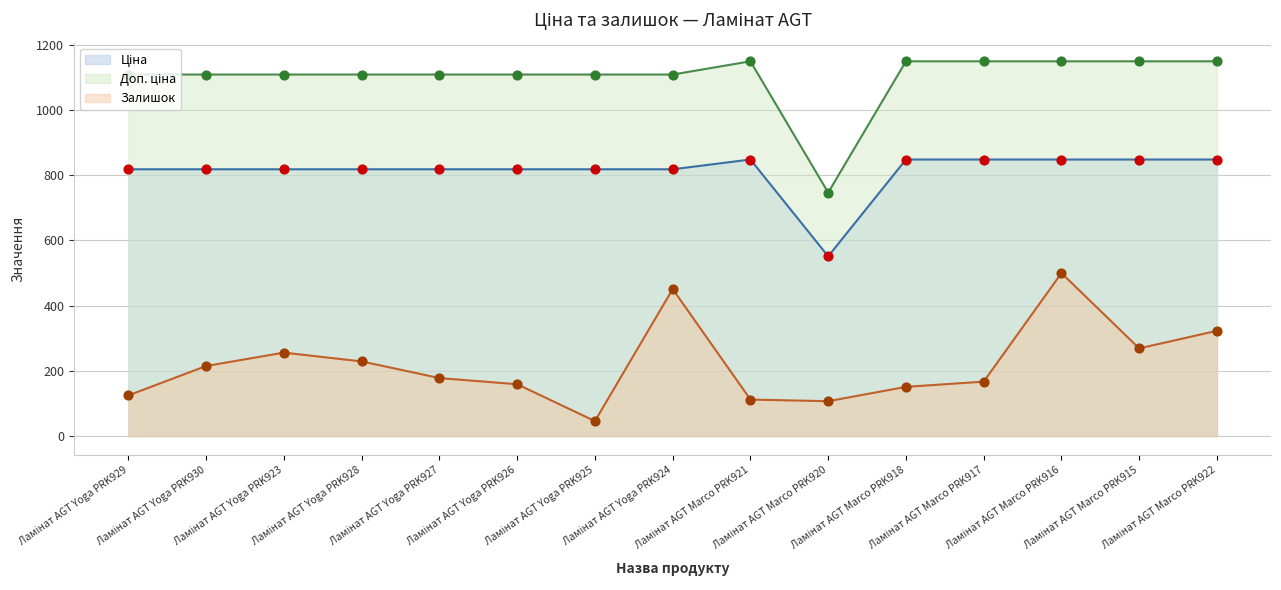

At how many categories does at least one series exceed 296?

15